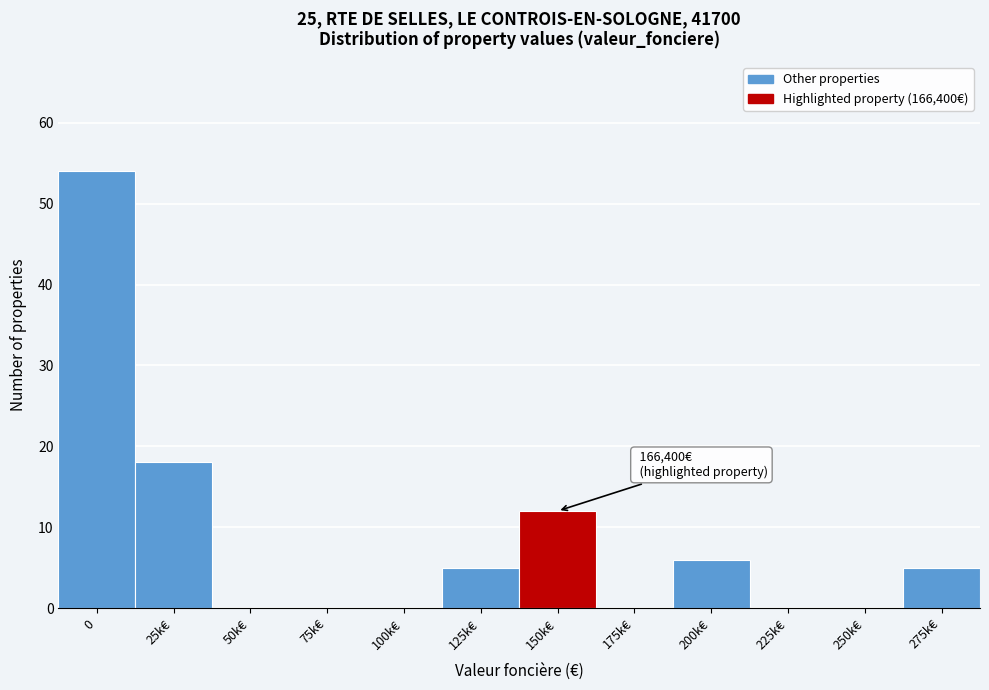

Reading left to right, extract all data points from this chart.

0=54	25k€=18	50k€=0	75k€=0	100k€=0	125k€=5	150k€=12	175k€=0	200k€=6	225k€=0	250k€=0	275k€=5